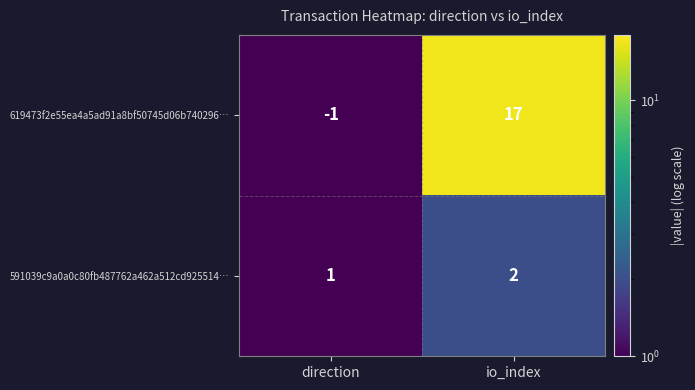

What is the sum of the 619473f2e55ea4a5ad91a8bf50745d06b740296… values at io_index and direction?

16